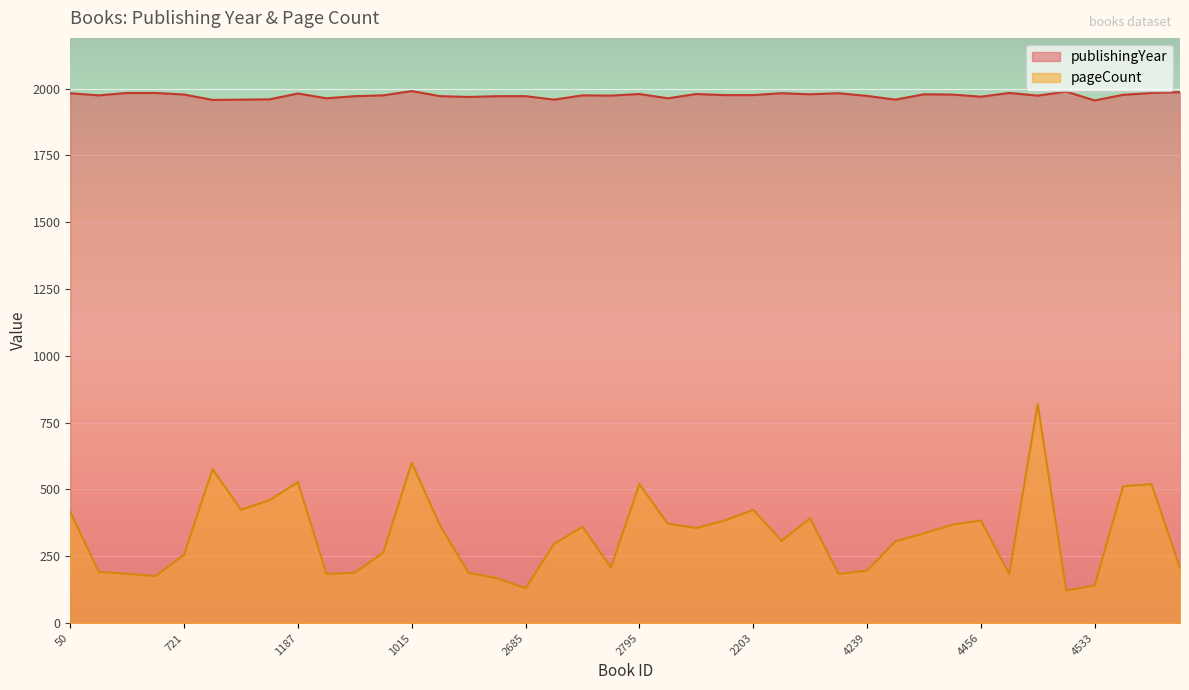

Between 1376 and 4528, which series saw the biggest shift?

pageCount